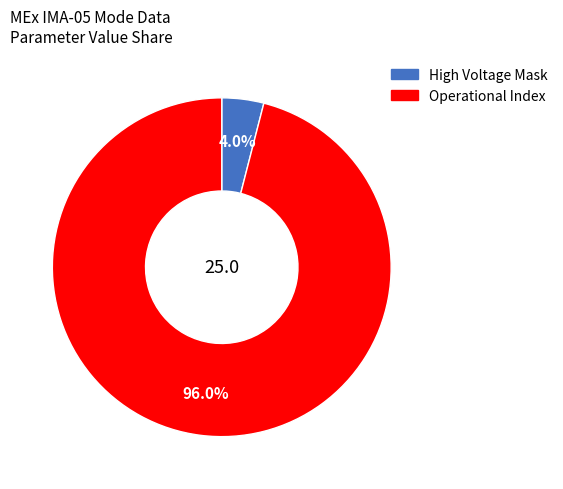

Count the number of slices in the pie.

2